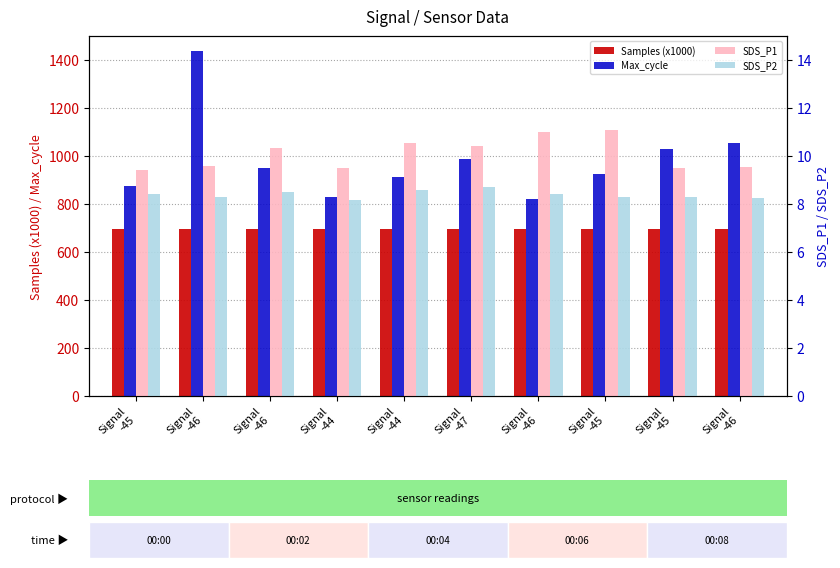

What is the difference between the highest and lowest values at Signal
-47?

977.3